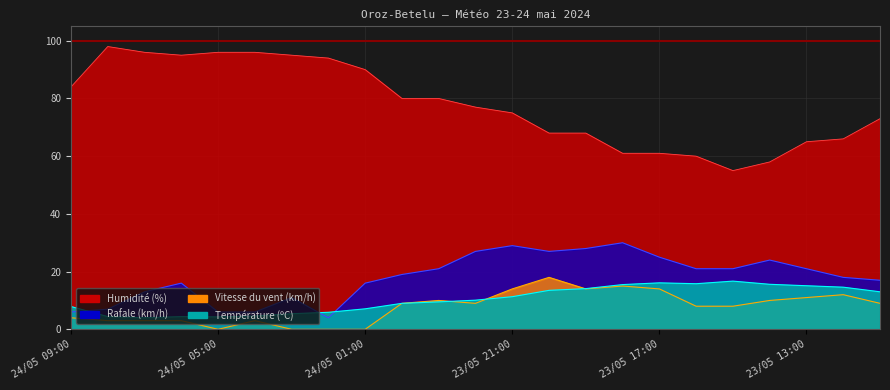

How many positive values does the Vitesse du vent (km/h) series have?

19